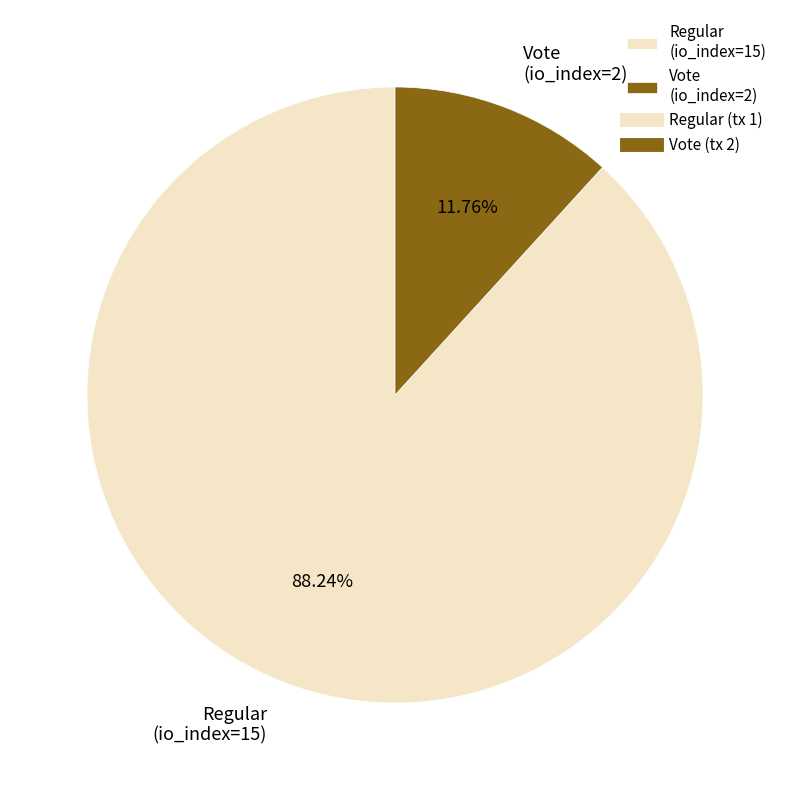

Which category accounts for the majority?

Regular (io_index=15)